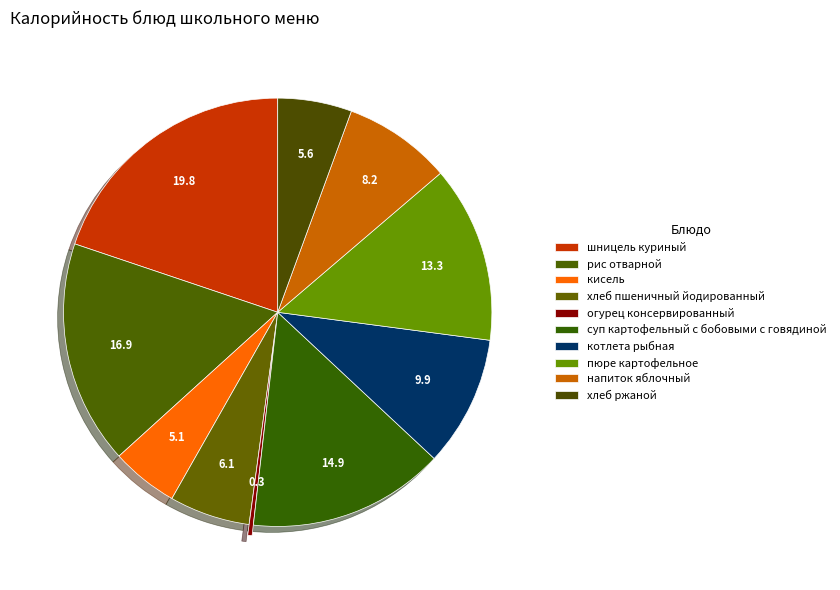

Rank the categories by value from lowest to highest.

огурец консервированный, кисель, хлеб ржаной, хлеб пшеничный йодированный, напиток яблочный, котлета рыбная, пюре картофельное, суп картофельный с бобовыми с говядиной, рис отварной, шницель куриный